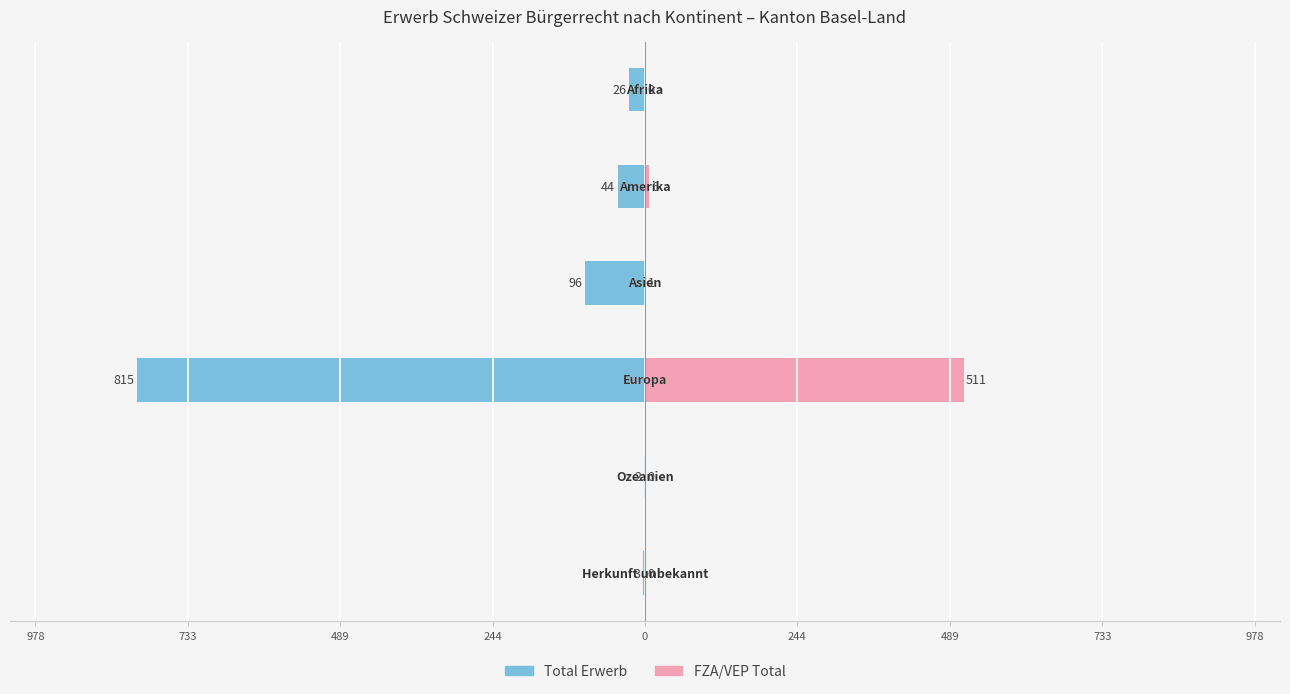

What is the minimum value shown in the chart?

-815